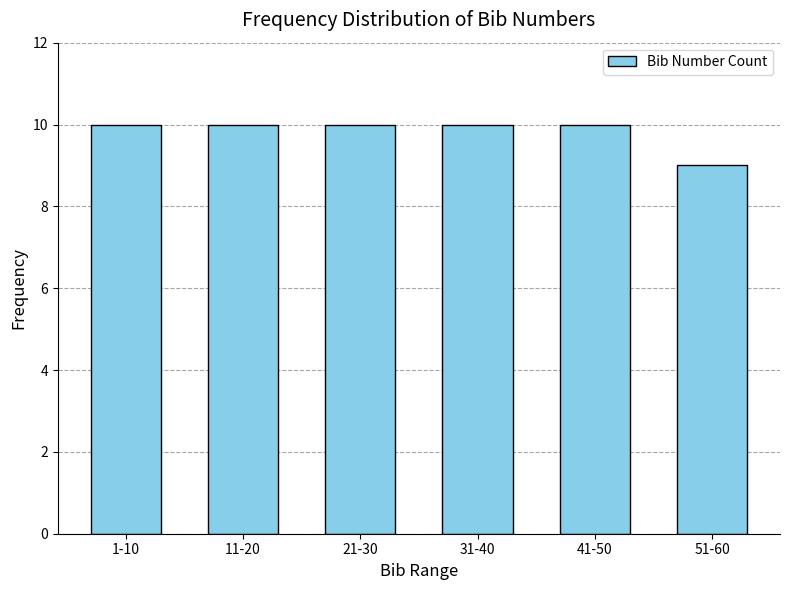

Reading left to right, transcribe all the data shown in this chart.

1-10=10	11-20=10	21-30=10	31-40=10	41-50=10	51-60=9